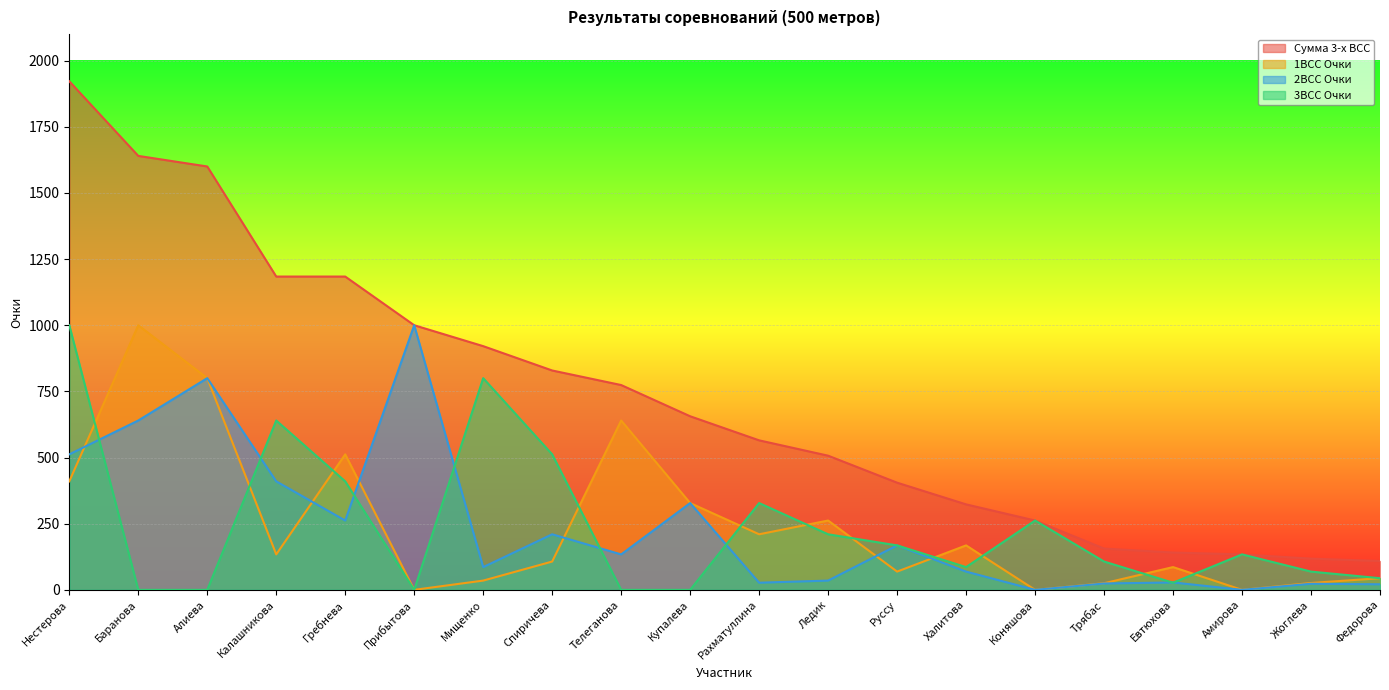

Rank the categories by Сумма 3-х ВСС value from lowest to highest.

Федорова, Жоглева, Амирова, Евтюхова, Трябас, Коняшова, Халитова, Руссу, Ледик, Рахматуллина, Купалева, Телеганова, Спиричева, Мищенко, Прибытова, Калашникова, Гребнева, Алиева, Баранова, Нестерова